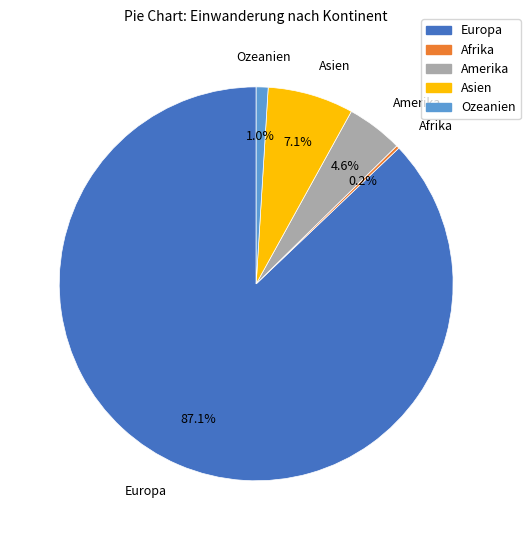

True or false: Ozeanien accounts for 1% of the total.

True